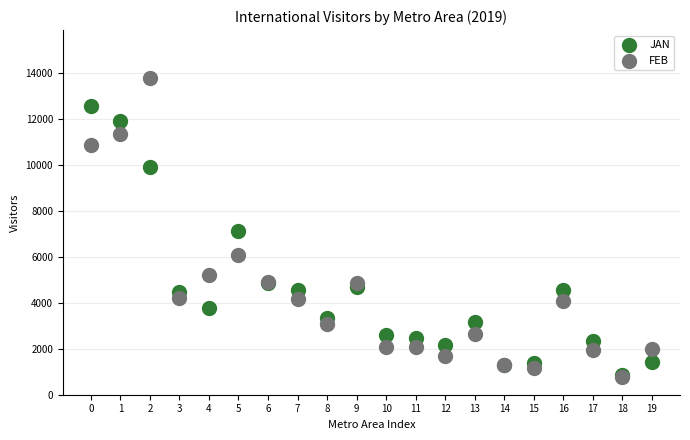

In the FEB series, what Y value is closest to 7299?

6076.6